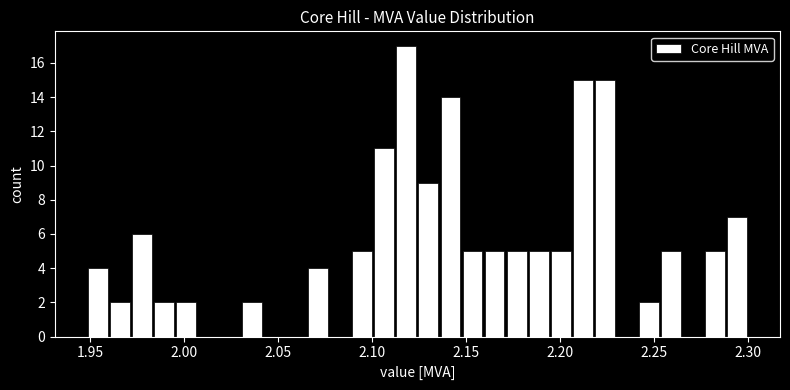

Read against the x-axis, roughly where is the centre of the tallest bar?

2.120